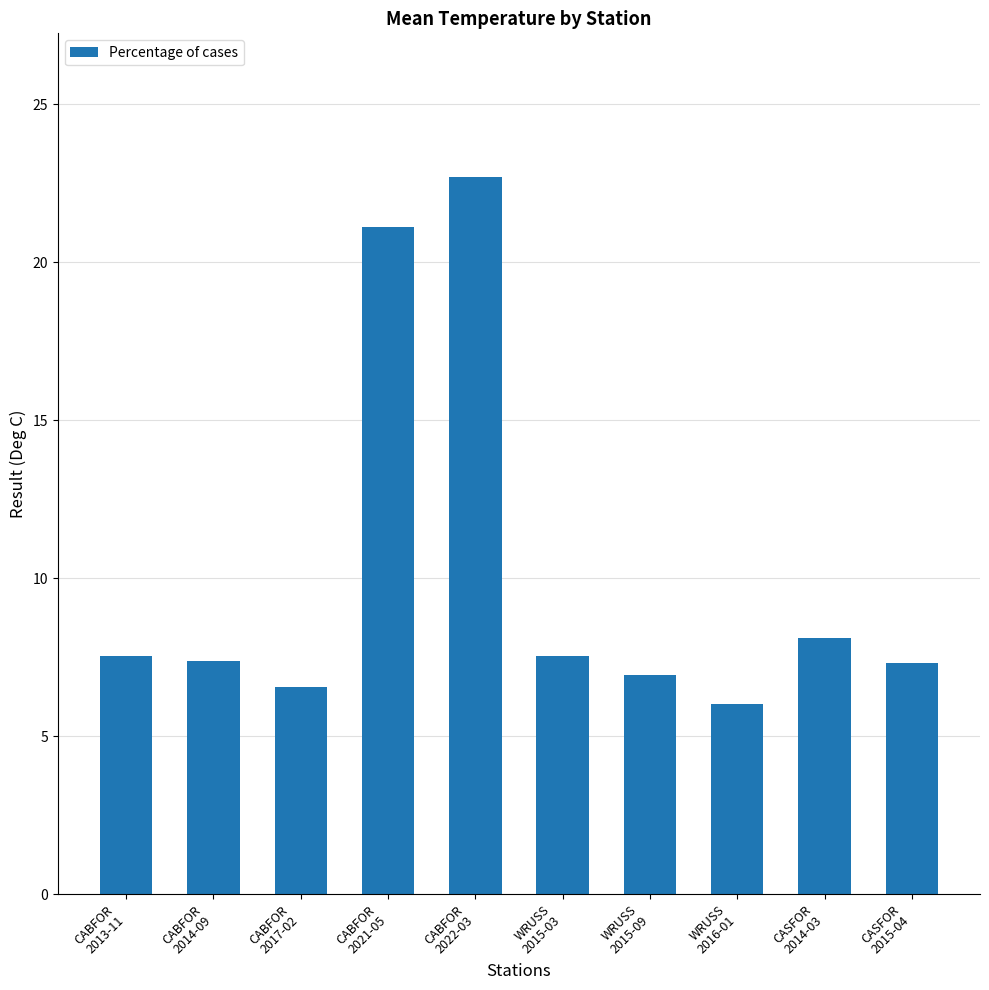

What is the label of the 4th bar from the left?

CABFOR
2021-05